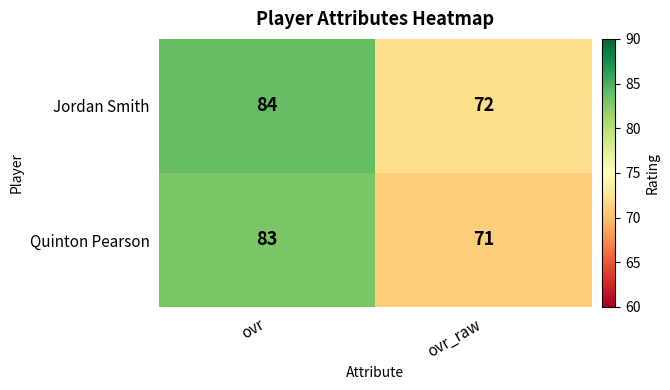

True or false: Jordan Smith has a value of 112 at ovr.

False